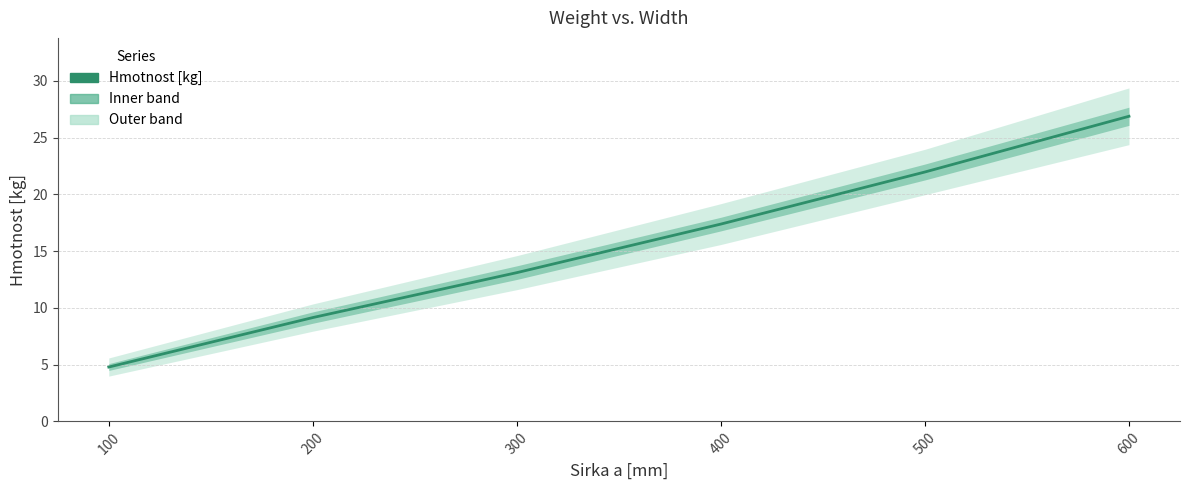

Rank the categories by value from lowest to highest.

100, 200, 300, 400, 500, 600